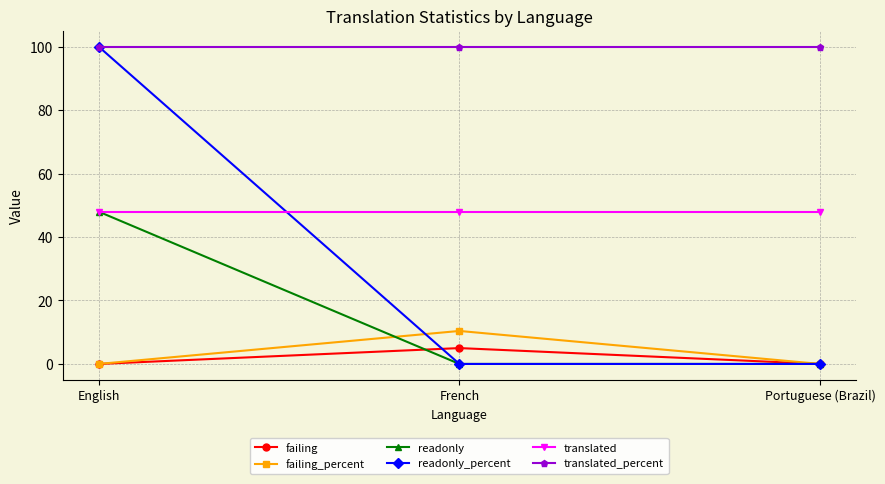

Count the number of data series in this chart.

6